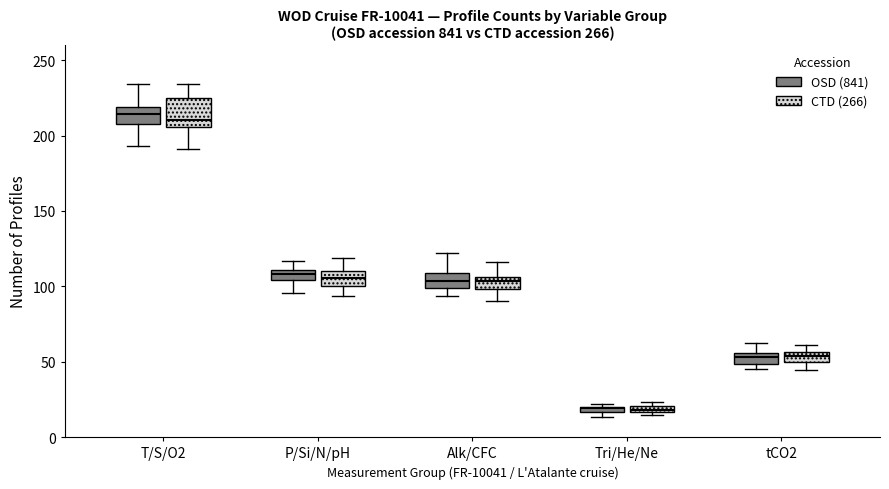

Where does the upper whisker of the box for tCO2 (OSD (841)) end on the y-axis? The values are not printed on the chart, so give them approximately, as read against the axis.

60